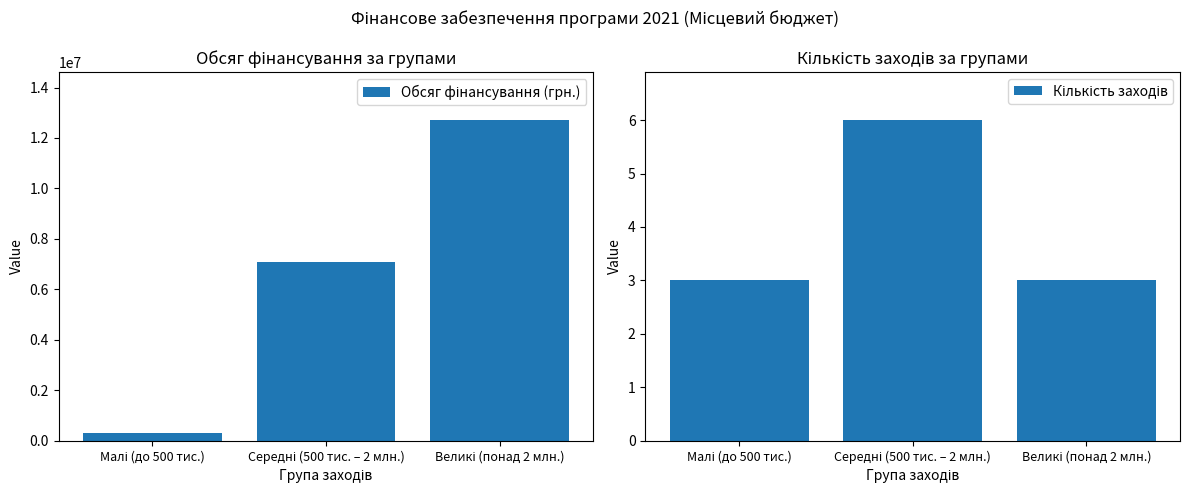

How many bars are there in each group?

2